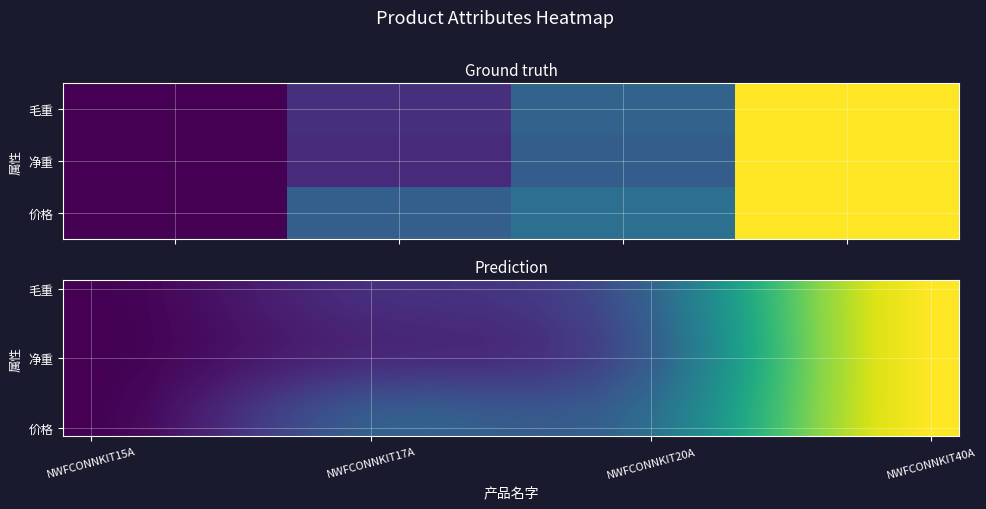

What is the maximum value shown in the chart?

1.0